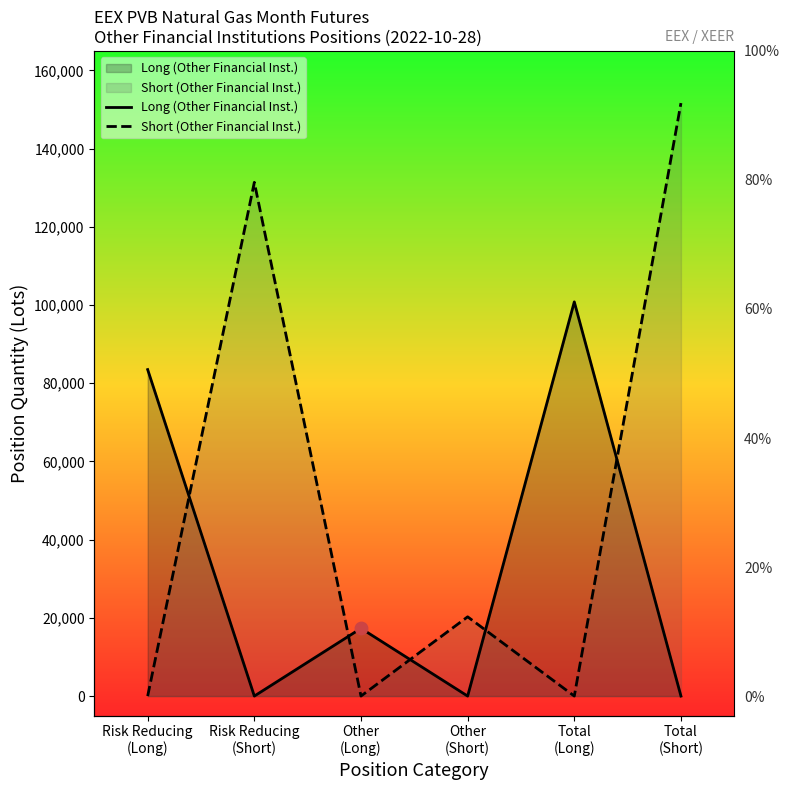

At how many categories does at least one series exceed 361?

6